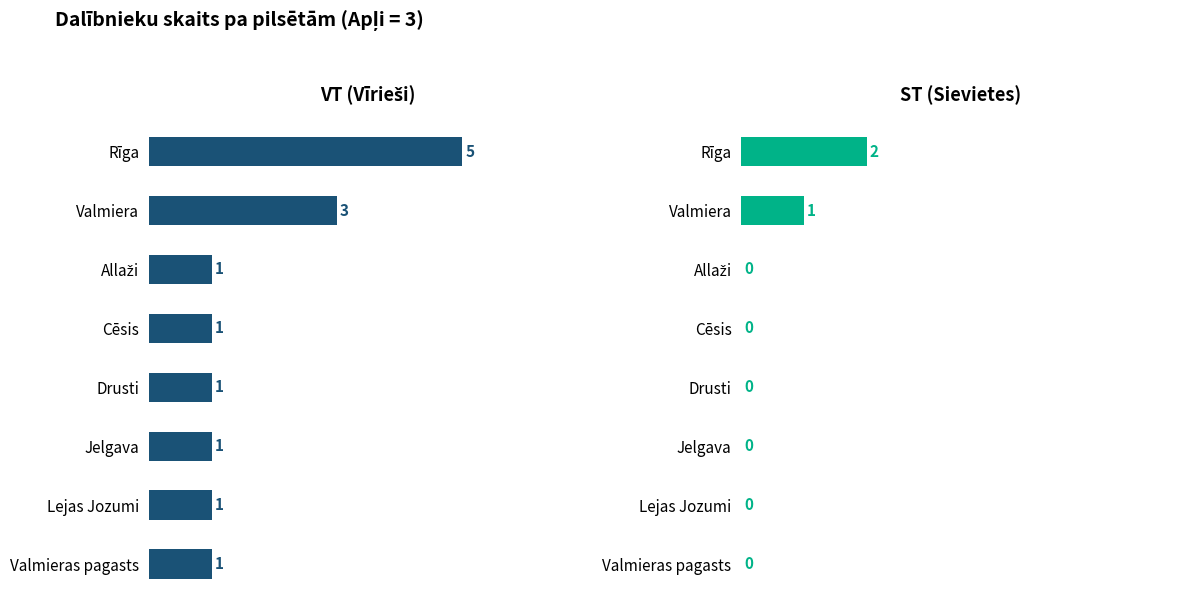

How many bars are there in each group?

2